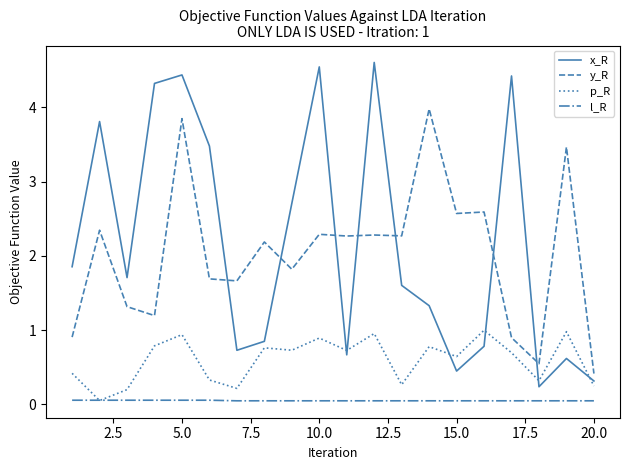

How many lines are shown in the chart?

4